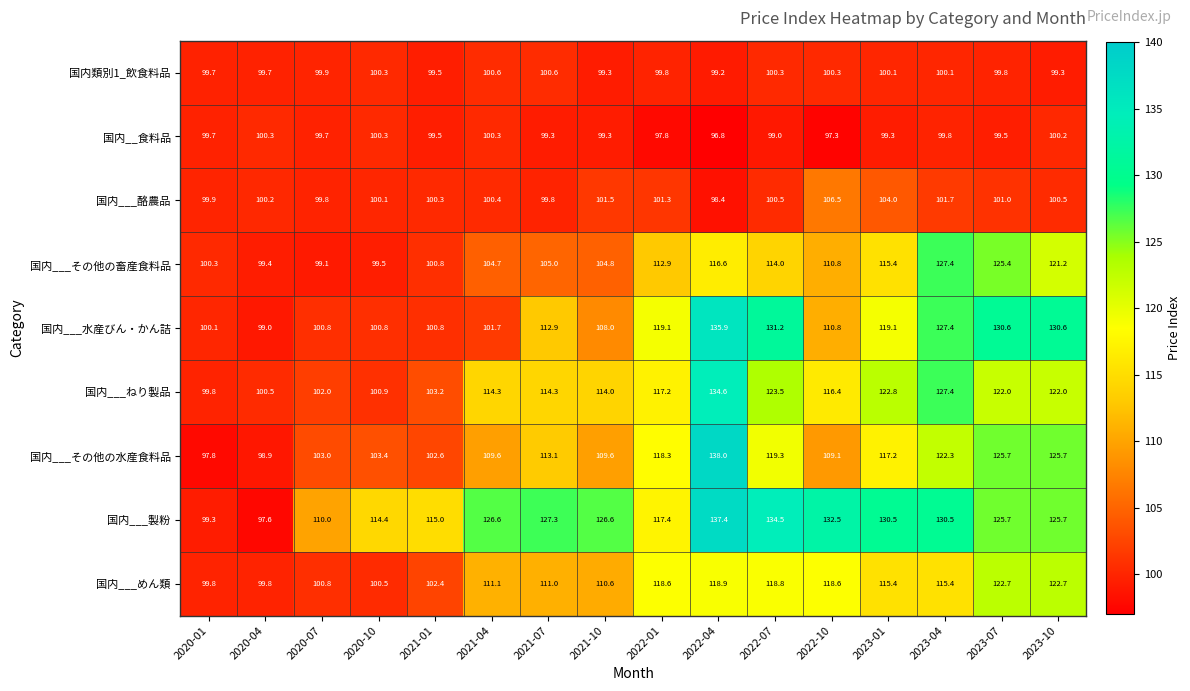

At which category is the sum across all series the highest?

2022-04